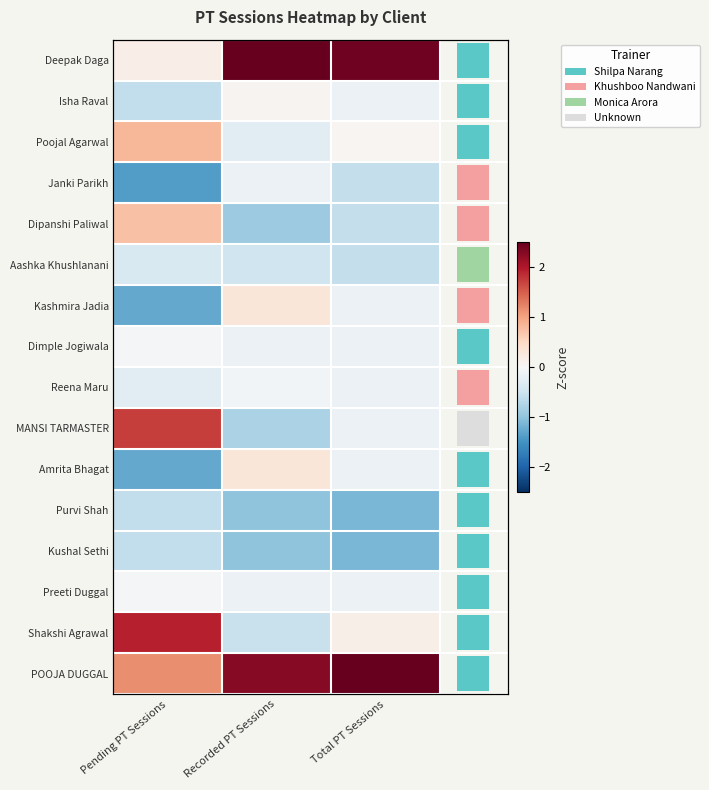

Is it true that Janki Parikh equals -1.4 at Pending PT Sessions?

True